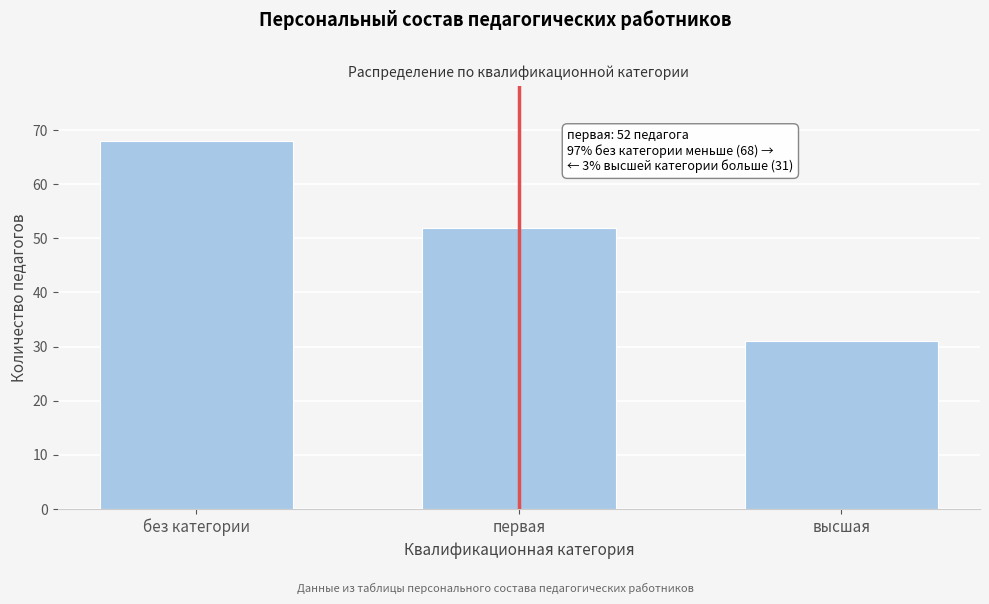

Reading left to right, transcribe all the data shown in this chart.

без категории=68	первая=52	высшая=31